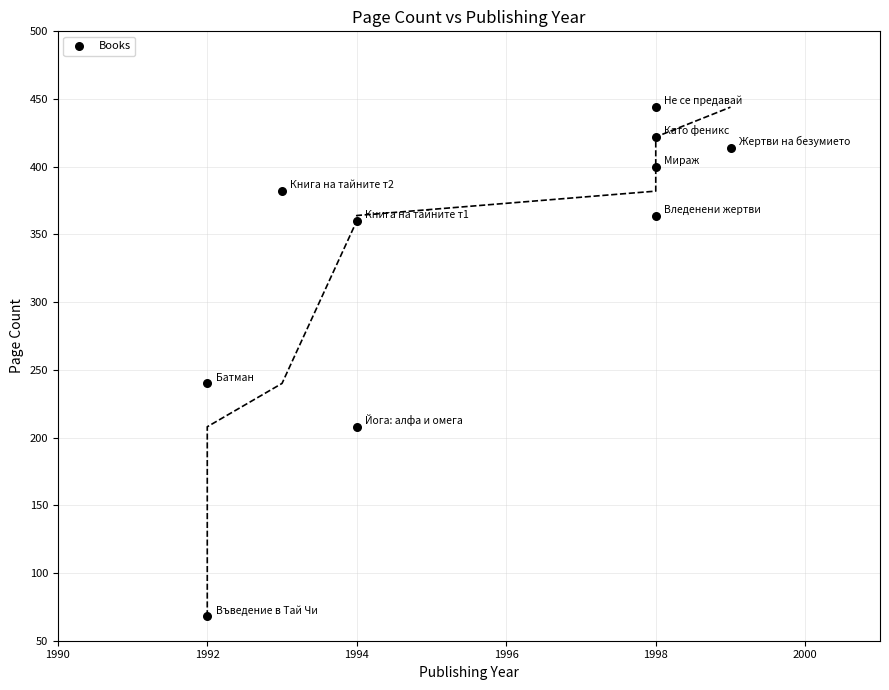

What is the average X value?

1996